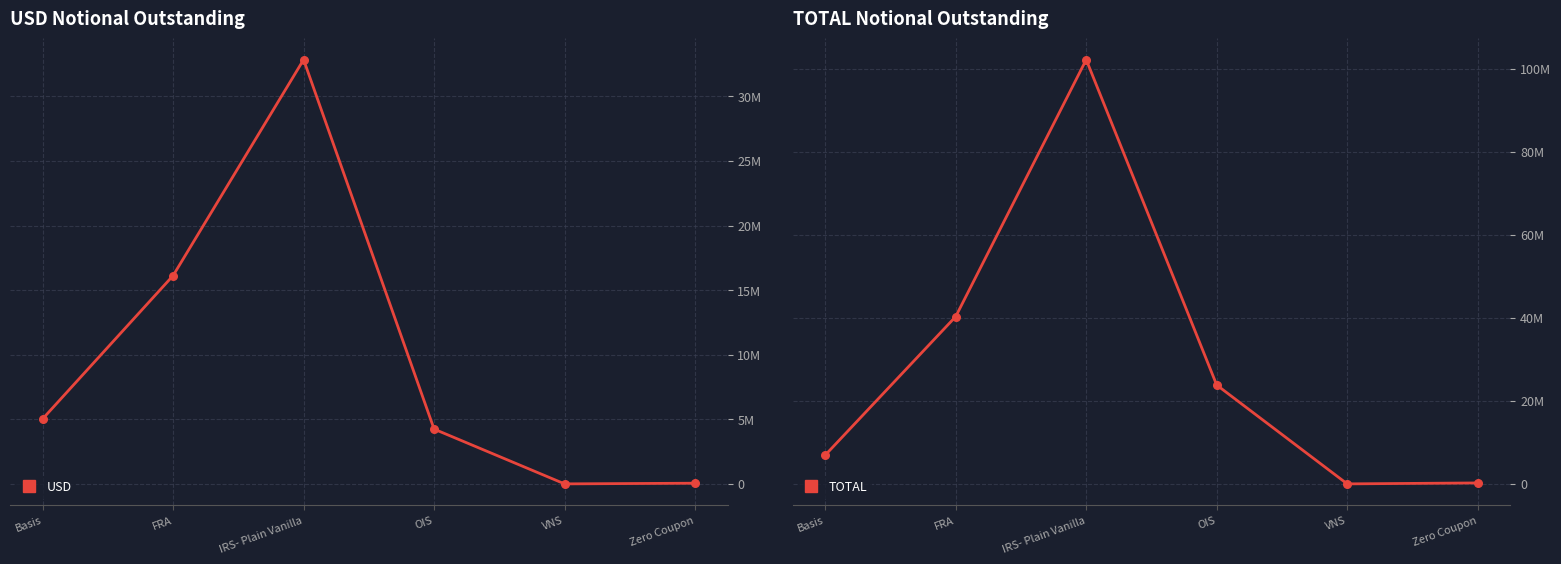

What are all the series names shown in the legend?

USD, TOTAL